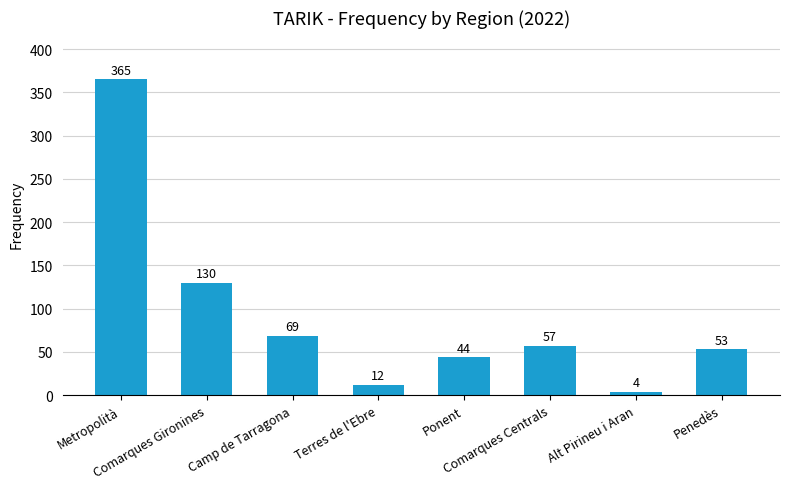

What is the sum of all values?

734